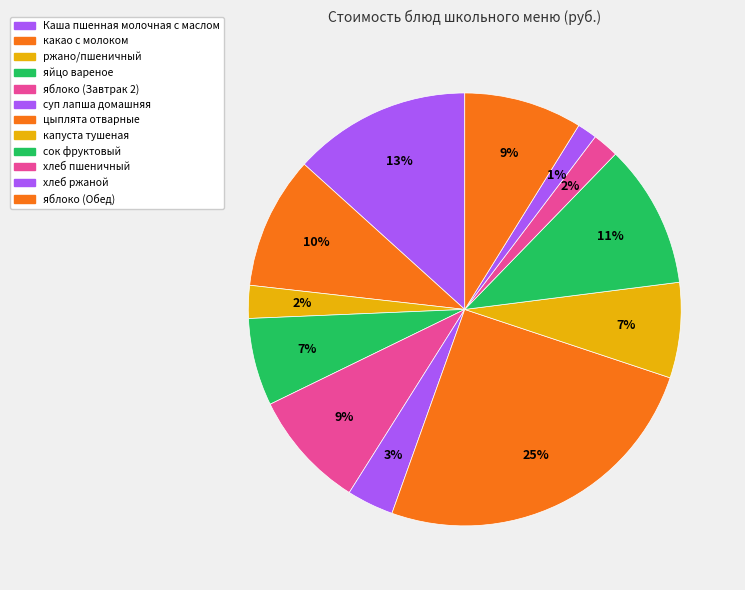

What is the ratio of the value at суп лапша домашняя to the value at яйцо вареное?

0.5